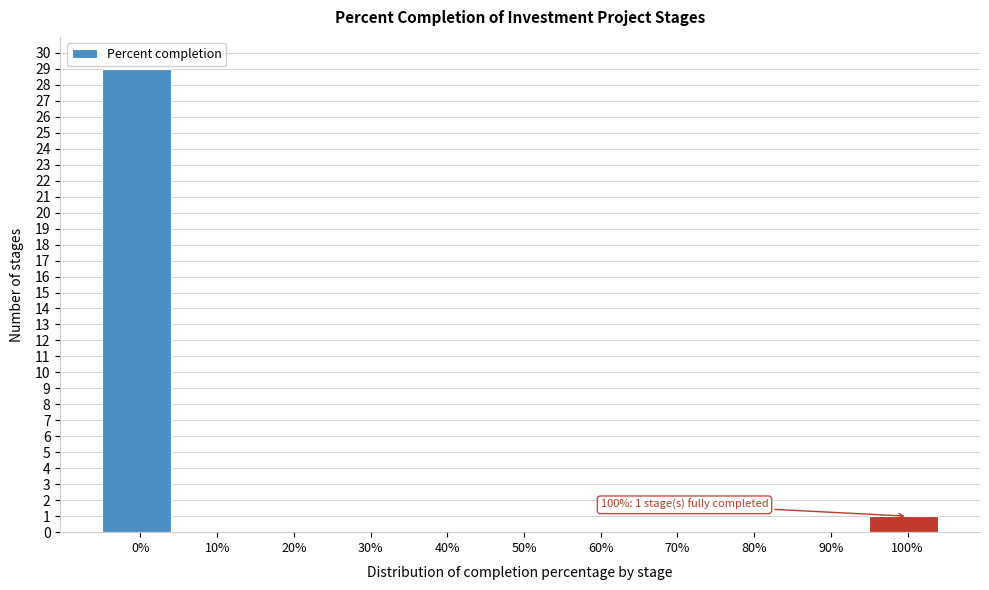

Reading left to right, what are all the values shown in this chart?

0%=29	10%=0	20%=0	30%=0	40%=0	50%=0	60%=0	70%=0	80%=0	90%=0	100%=1